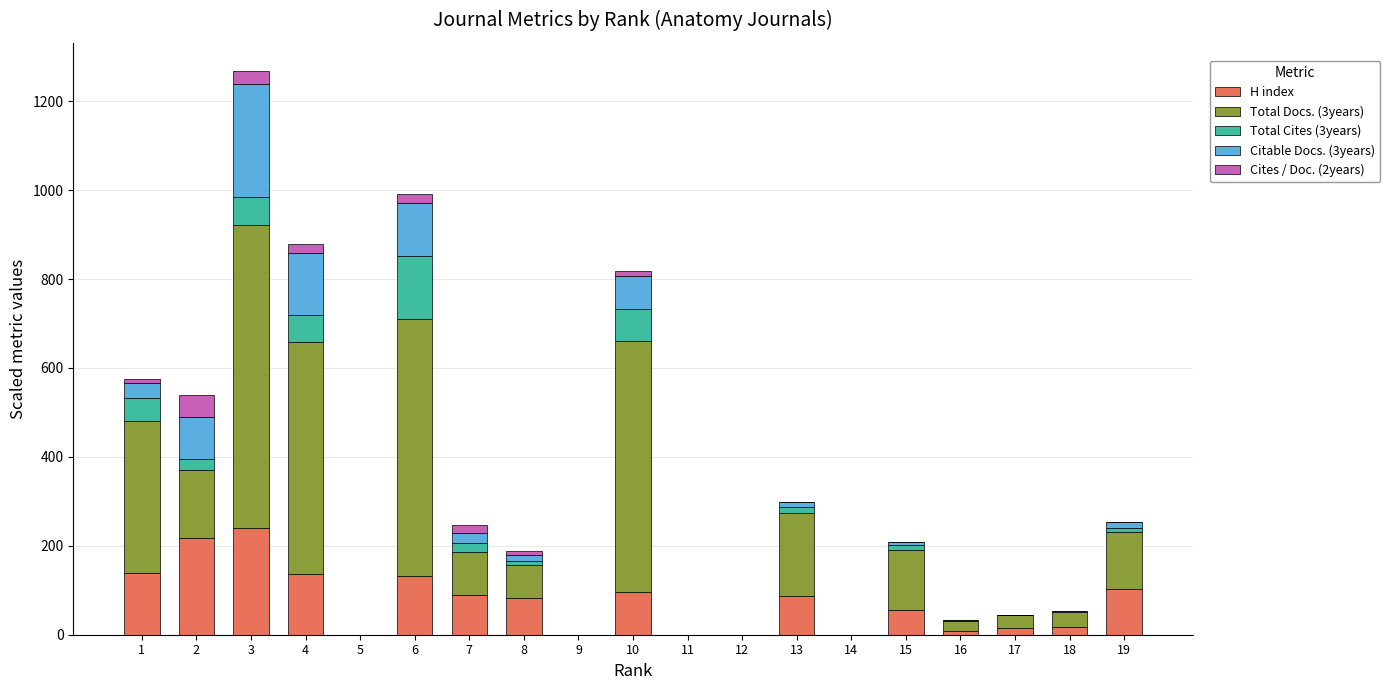

Does the chart contain stacked bars?

Yes